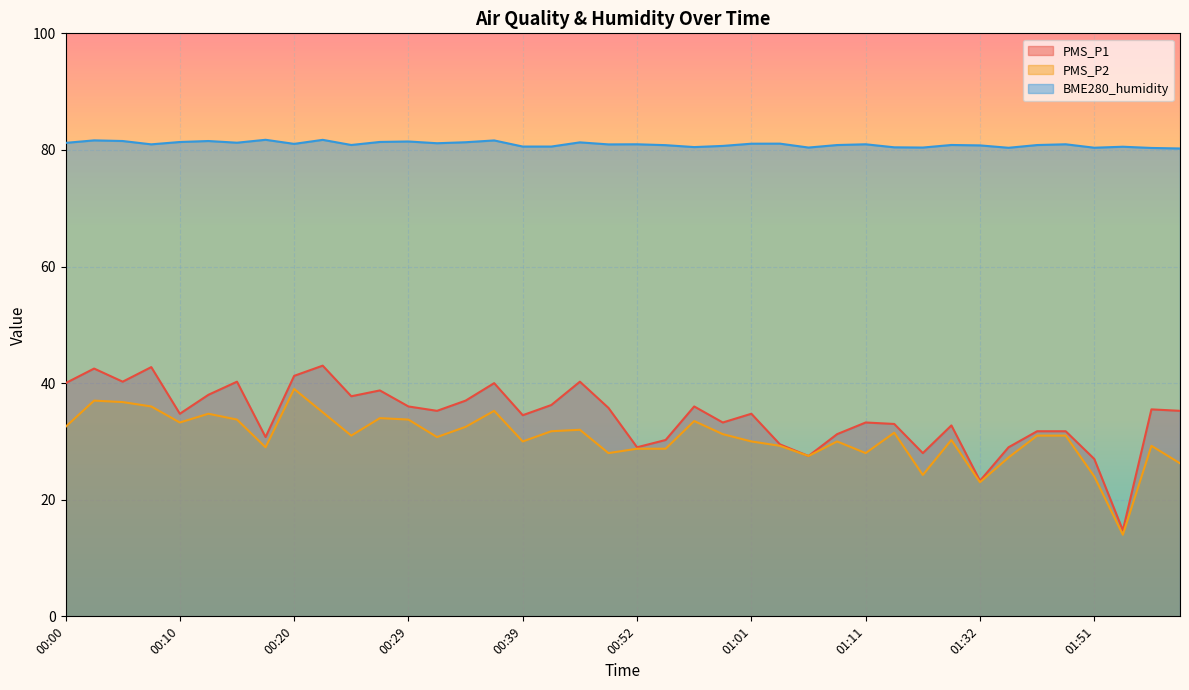

Between 00:15 and 00:17, which series saw the biggest shift?

PMS_P1